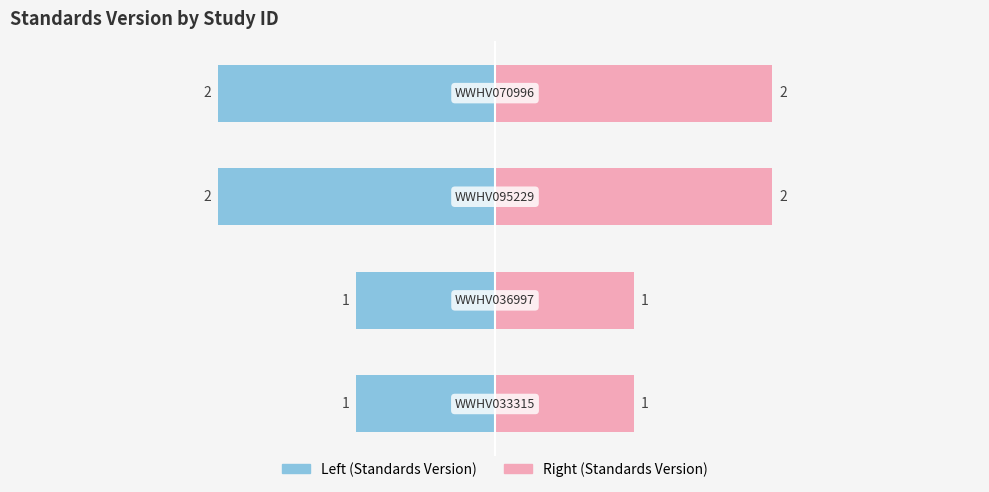

The value at WWHV095229 is 2. True or false?

True